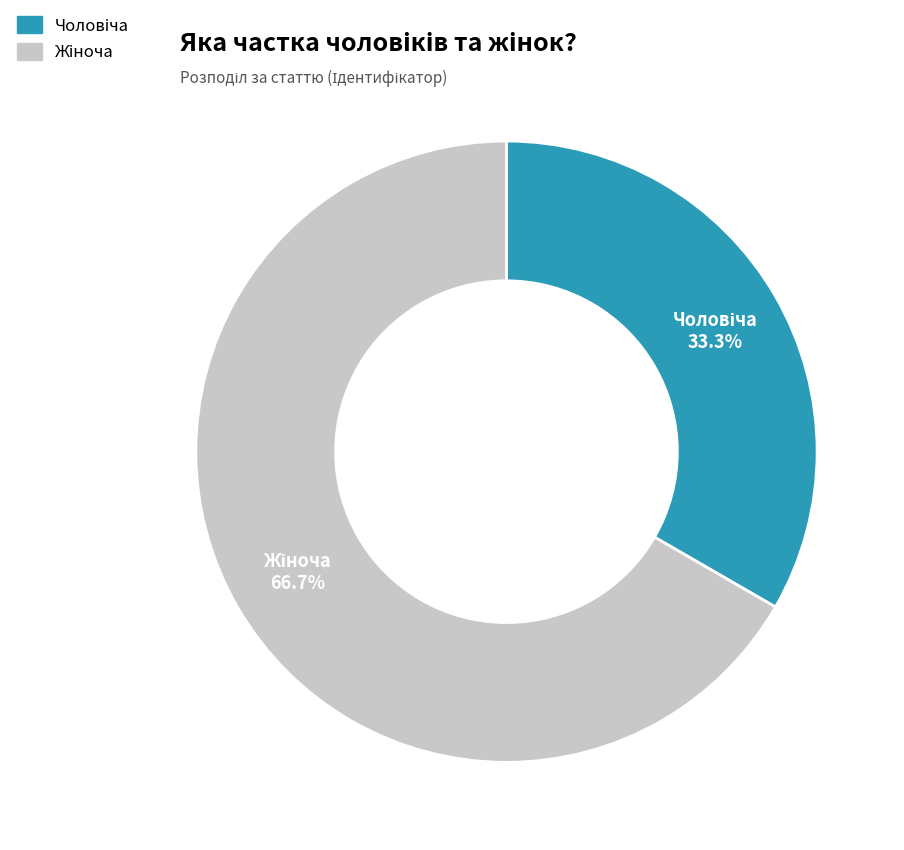

Is there any slice that represents more than half of the pie?

Yes